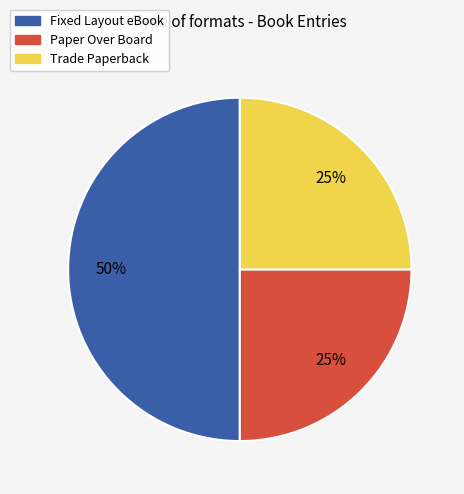

Which slice is the largest?

Fixed Layout eBook